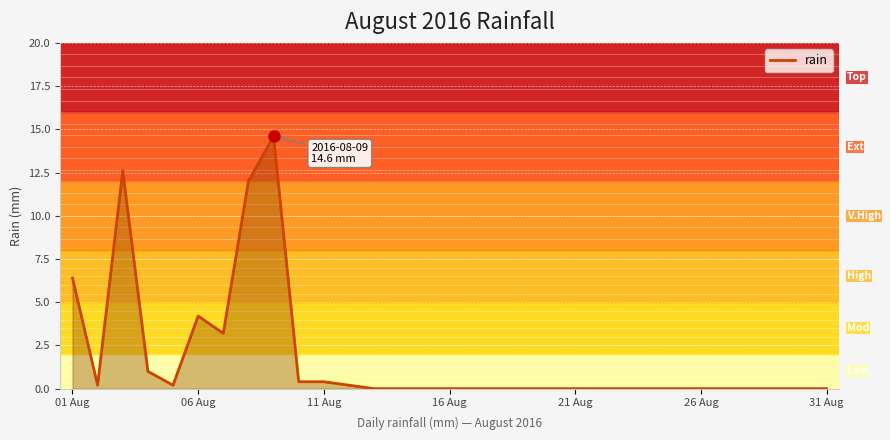

How many lines are shown in the chart?

1